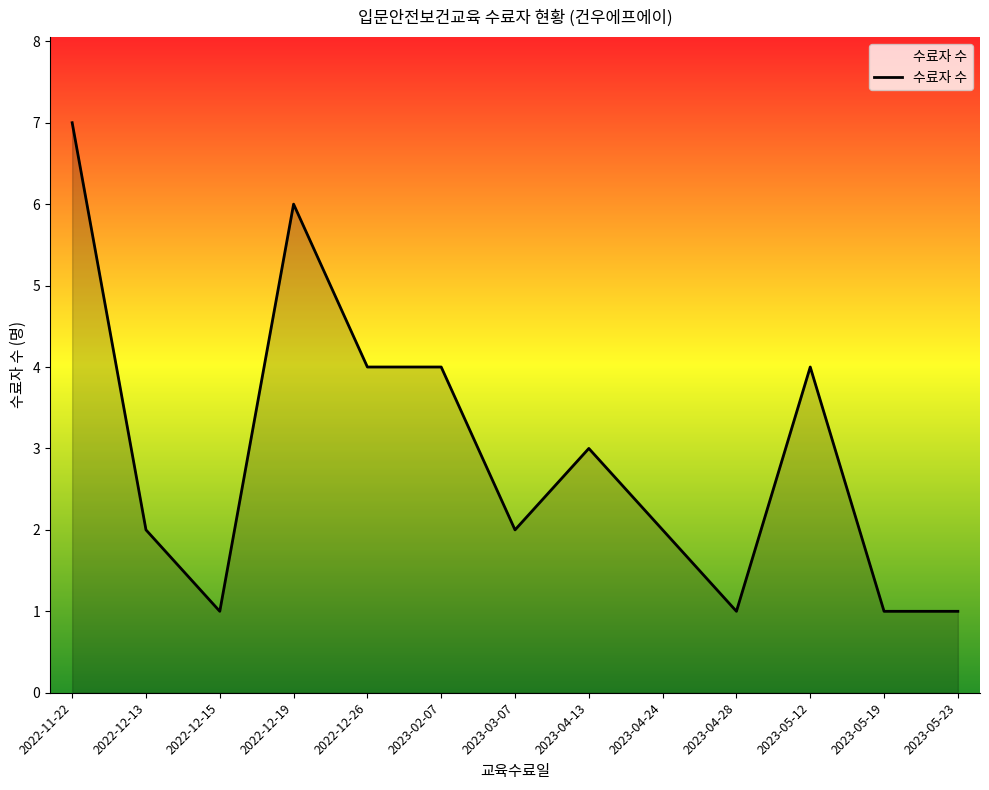

What is the change in value from 2022-12-15 to 2022-12-26?

+3